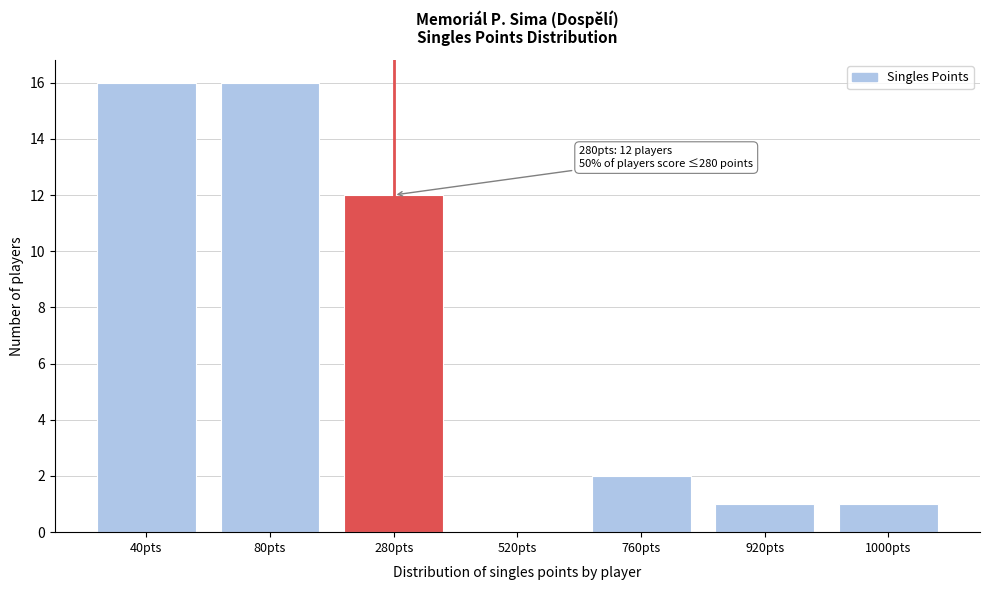

Reading left to right, extract all data points from this chart.

40pts=16	80pts=16	280pts=12	520pts=0	760pts=2	920pts=1	1000pts=1